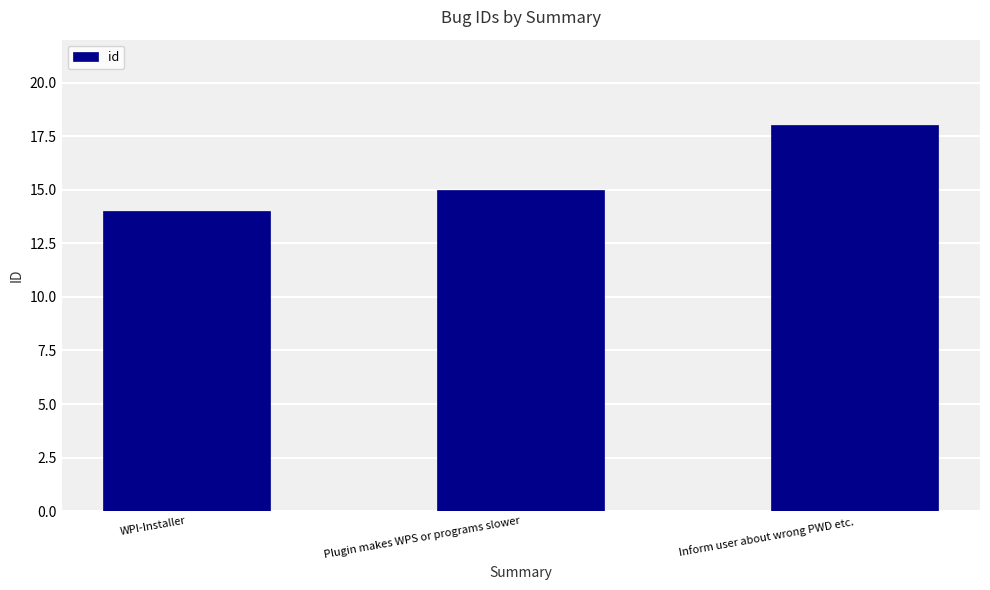

Reading left to right, list all the values displayed in this chart.

WPI-Installer=14	Plugin makes WPS or programs slower=15	Inform user about wrong PWD etc.=18